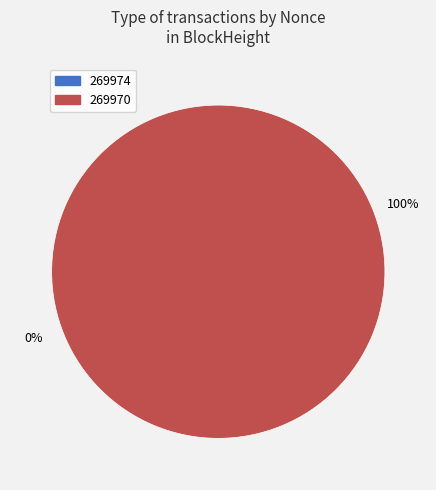

To the nearest percent, what is the difference between the 269974 and 269970 slice percentages?

100%